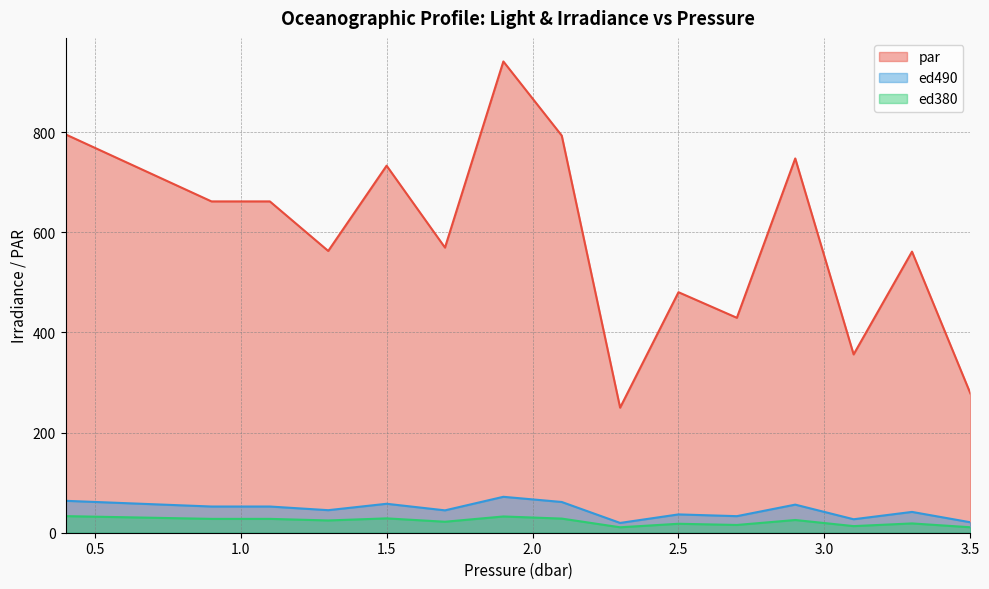

Is it true that ed490 equals 69.2 at 3.3?

False